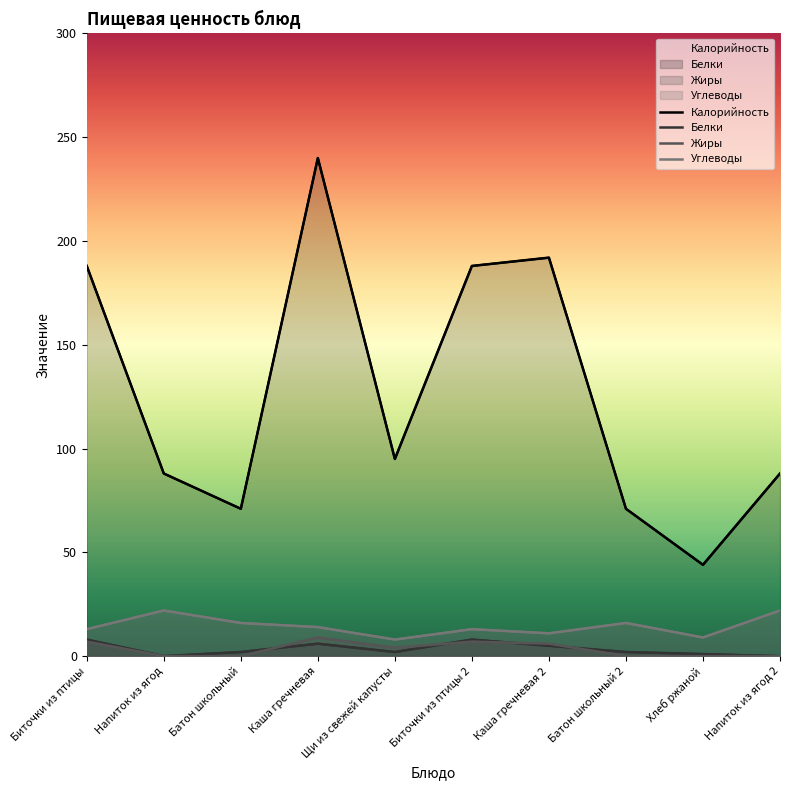

The value of Белки at Хлеб ржаной is 1. True or false?

True